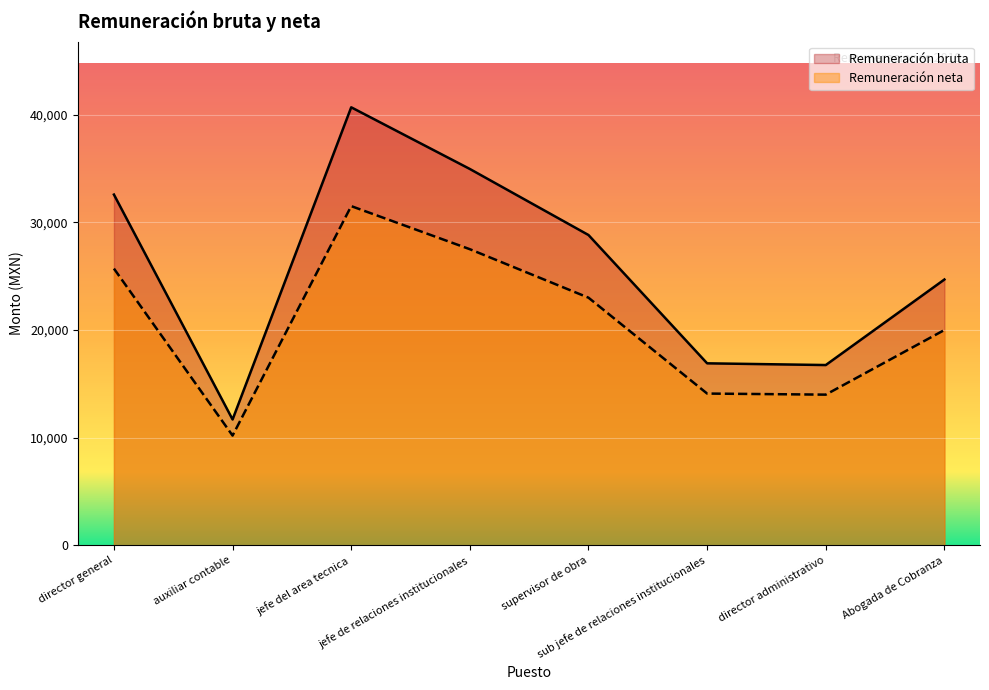

How many interior local valleys does the Remuneración bruta series have?

2